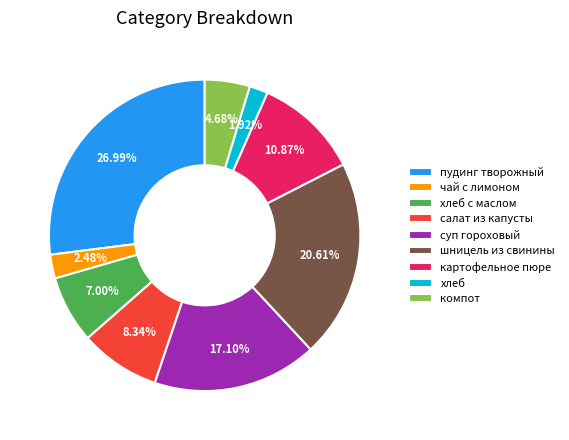

True or false: хлеб accounts for 2% of the total.

True